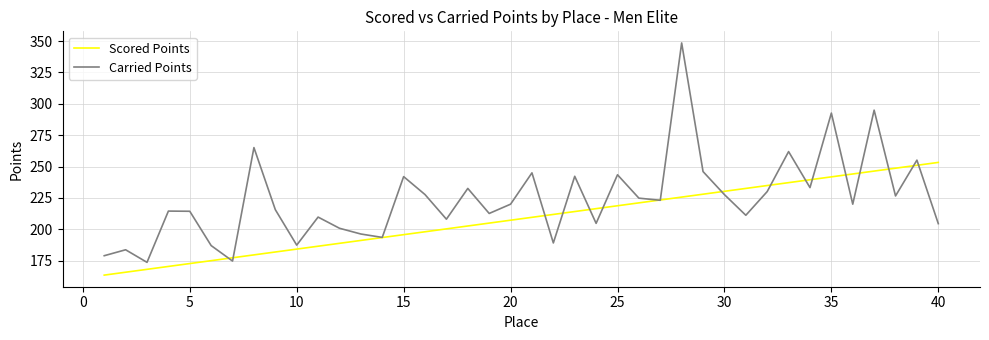

Which series has the widest spread of values?

Carried Points